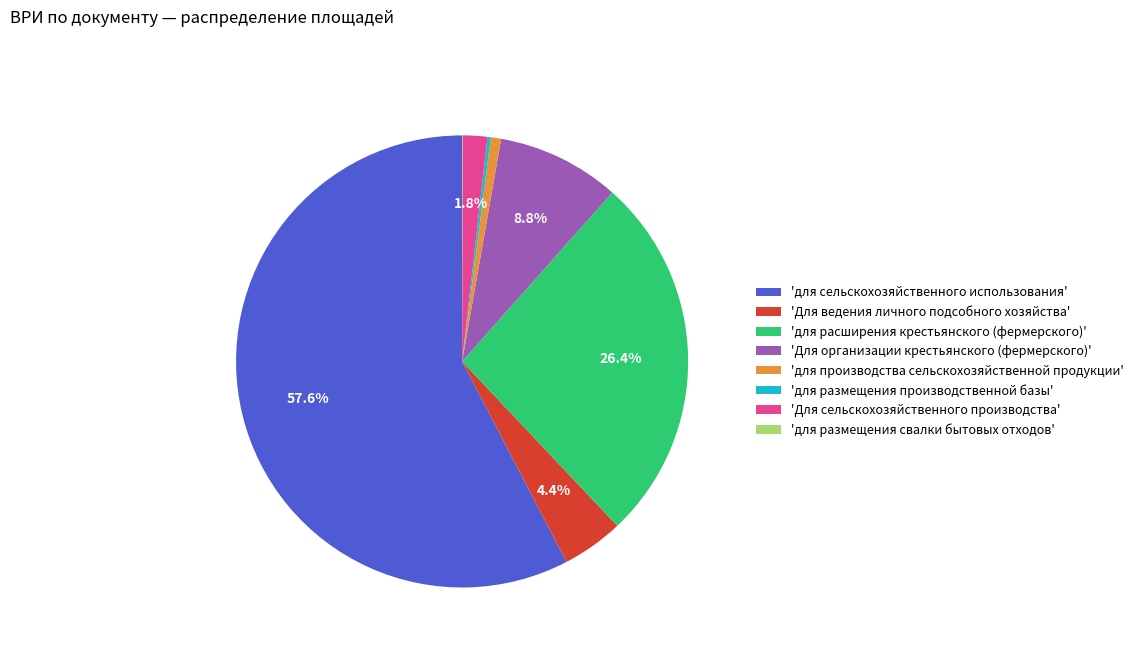

Between 'для сельскохозяйственного использования' and 'Для ведения личного подсобного хозяйства', which is larger?

'для сельскохозяйственного использования'